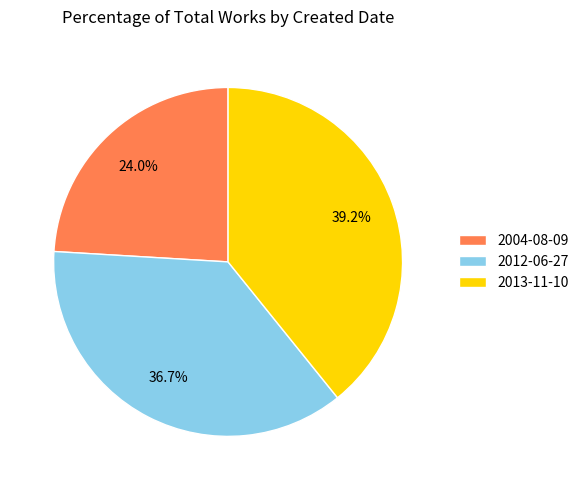

What percentage is NOT represented by 2004-08-09?

76.0%